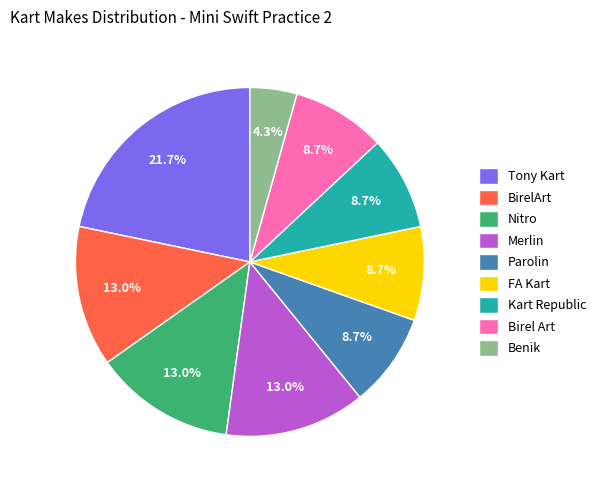

To the nearest percent, what is the combined percentage of Parolin and Merlin?

22%